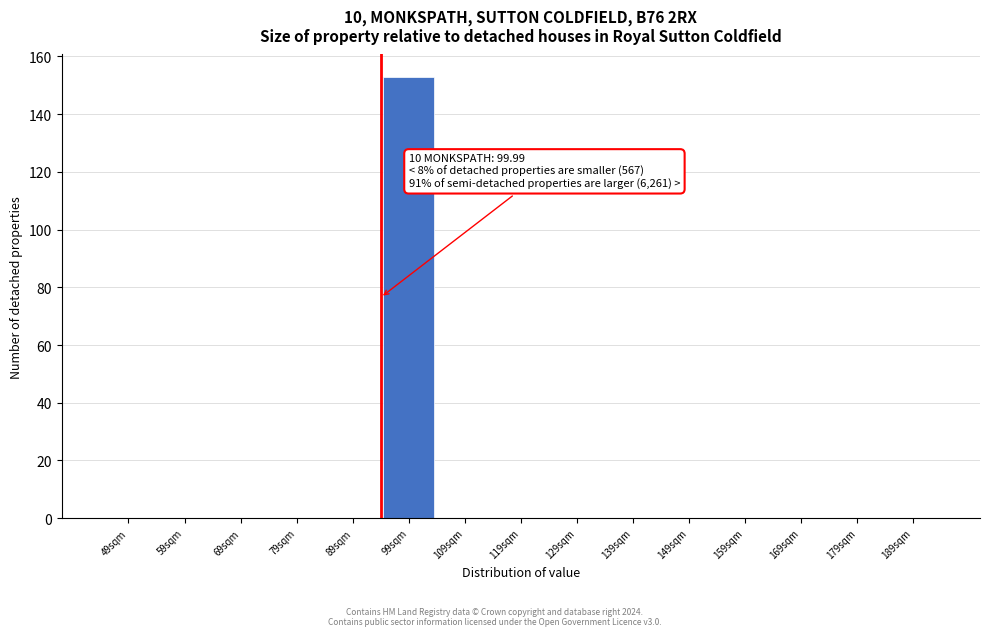

Reading left to right, what are all the values shown in this chart?

49sqm=0	59sqm=0	69sqm=0	79sqm=0	89sqm=0	99sqm=153	109sqm=0	119sqm=0	129sqm=0	139sqm=0	149sqm=0	159sqm=0	169sqm=0	179sqm=0	189sqm=0